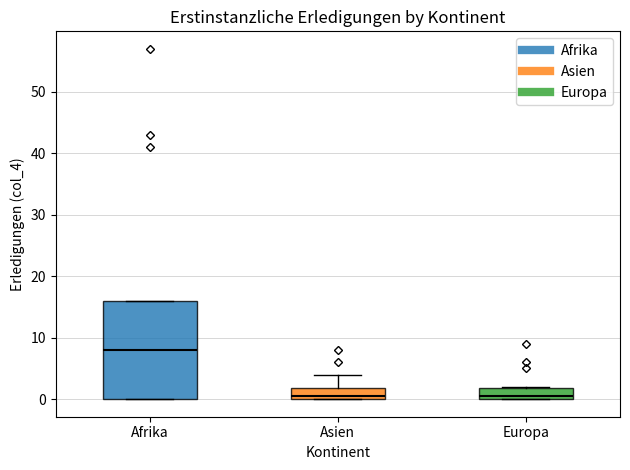

Reading left to right, read every box against the y-axis: the position of its median line, the range the box covers, and the ends of its whiskers. The values are not printed on the chart, so give them approximately, as read against the axis.

Afrika: median 8, box 0 to 16, whiskers 0 to 16
Asien: median 1, box 0 to 2, whiskers 0 to 4
Europa: median 1, box 0 to 2, whiskers 0 to 2